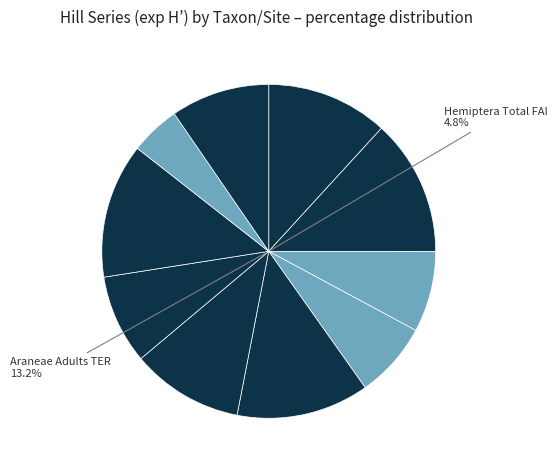

Rank the categories by value from lowest to highest.

Hemiptera Total FAI, Araneae Total TER, Araneae Total FAI, Hemiptera Adults FAI, Hemiptera Total TER, Coleoptera Adults TER, Araneae Adults FAI, Coleoptera Adults FAI, Hemiptera Adults TER, Araneae Adults TER